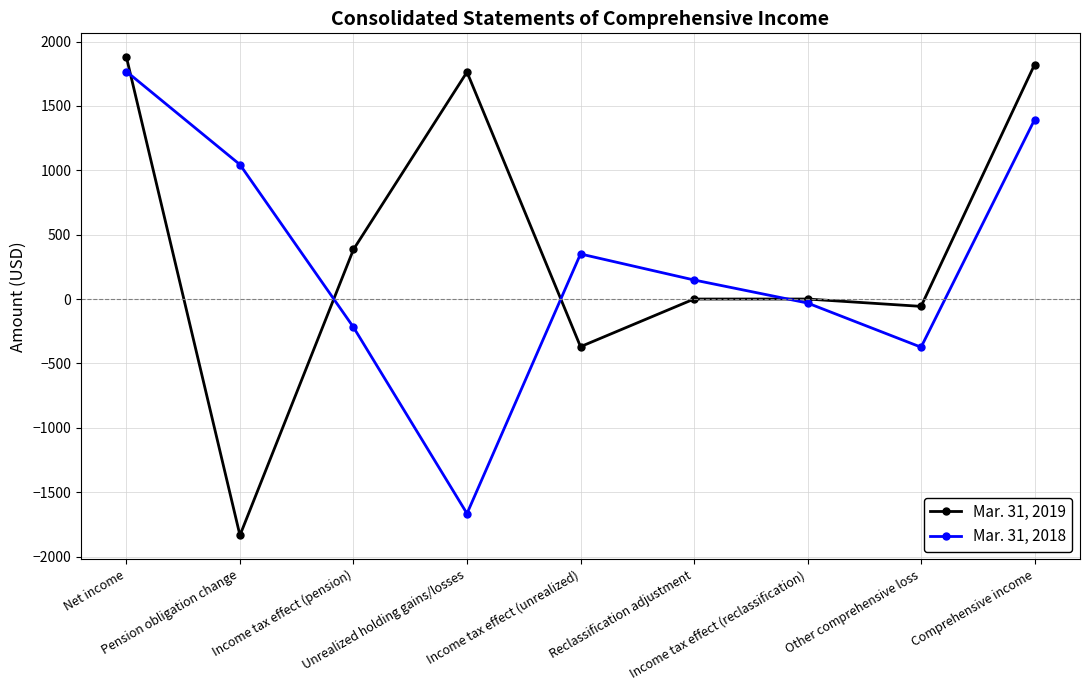

How many categories are shown in the chart?

9